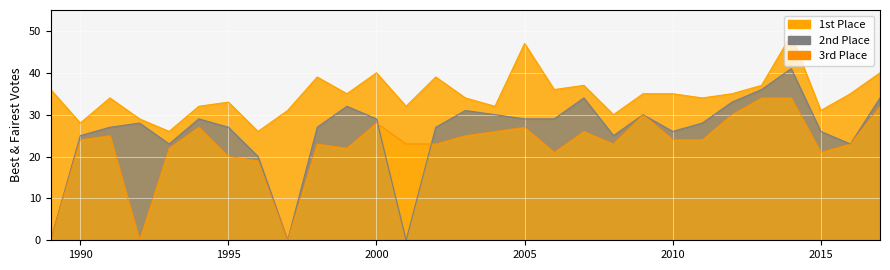

How many values in the 2nd Place series are below 28?

14